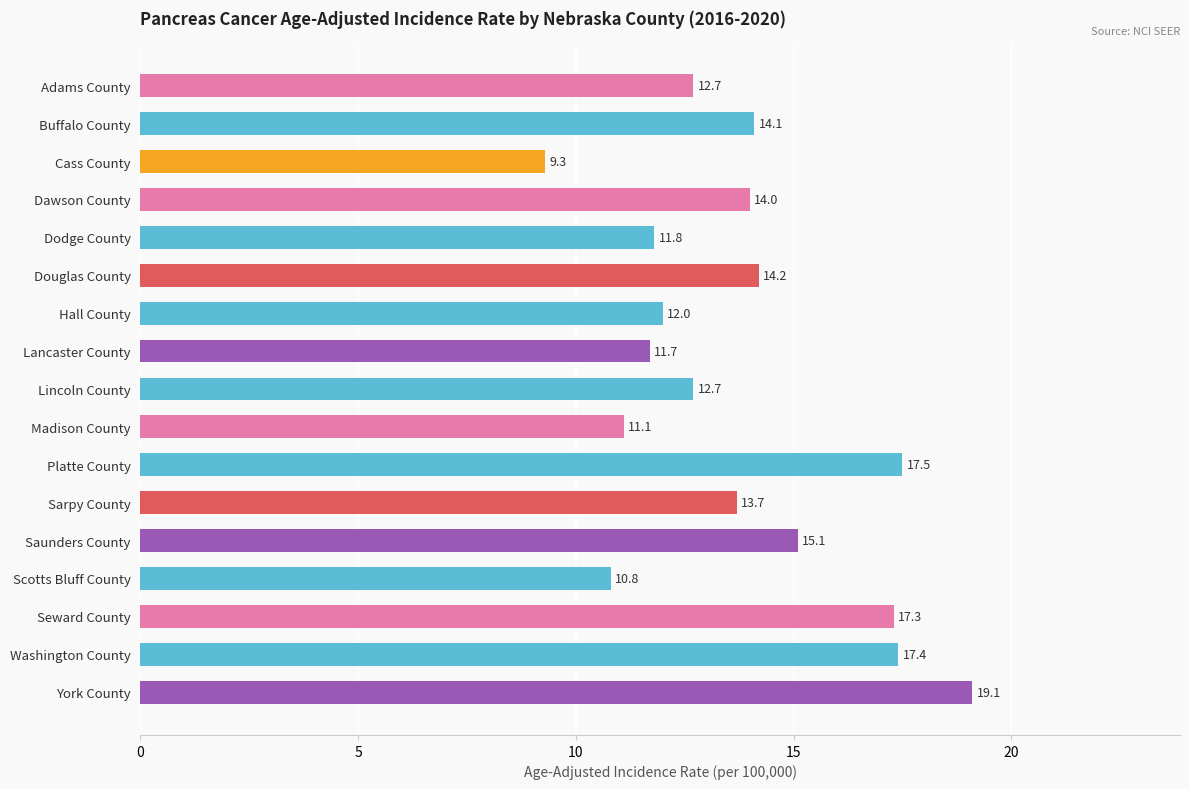

How many values are below 13?

8